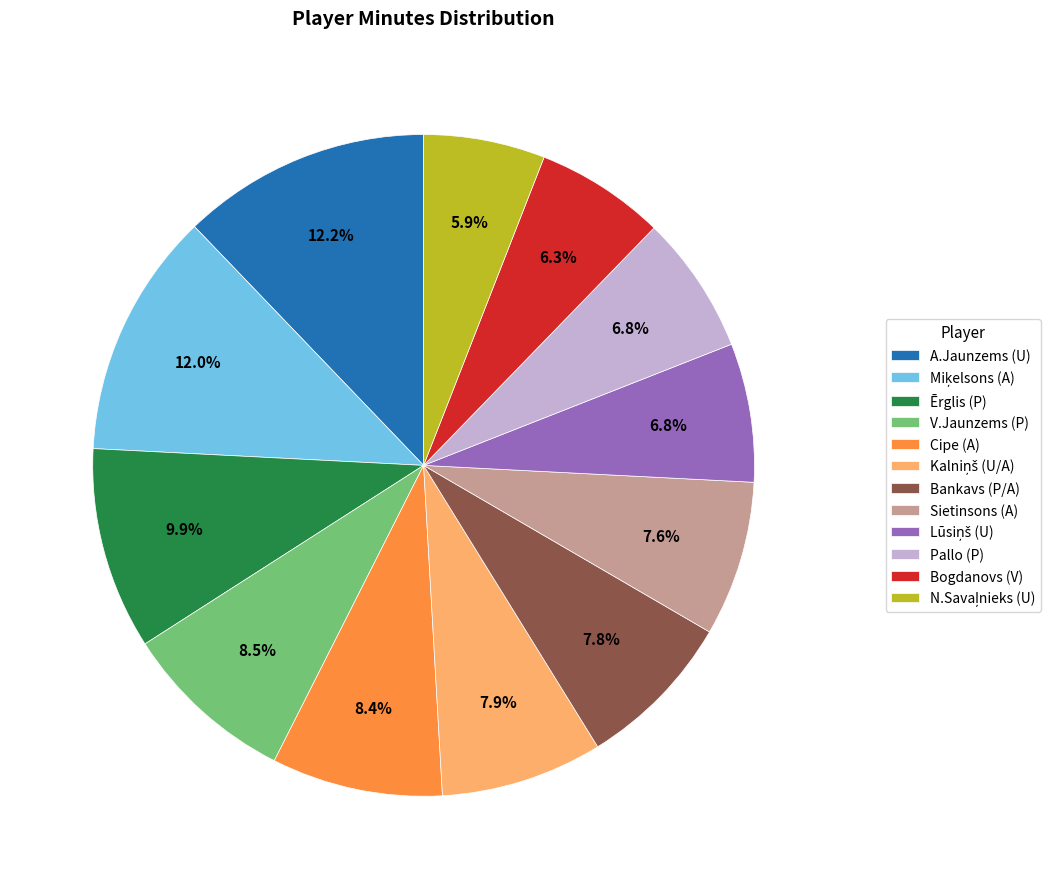

How much of the chart is everything except Bogdanovs (V)?

93.7%